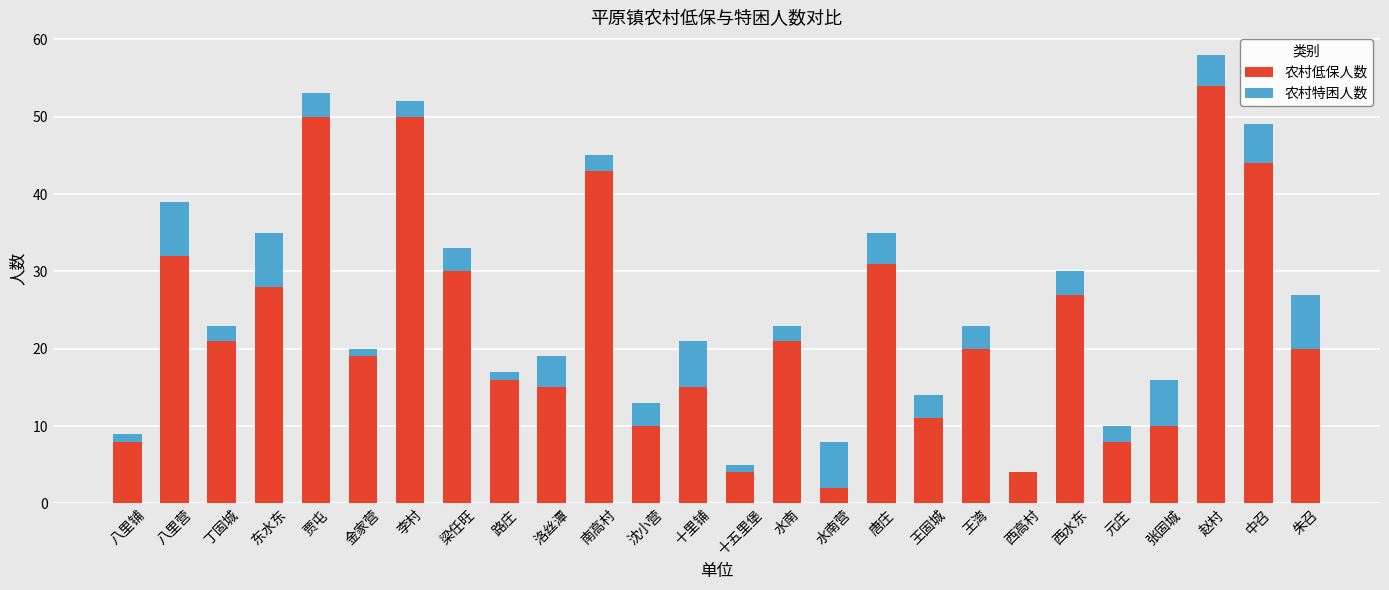

What is the maximum value for 农村低保人数?

54